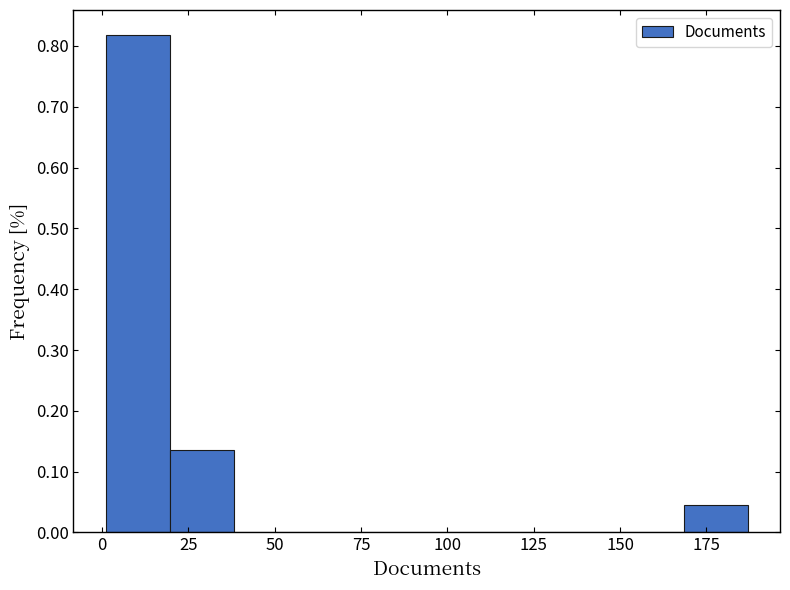

Around what value on the x-axis is the tallest bar? Give the approximate position of its centre, as read against the axis.

10